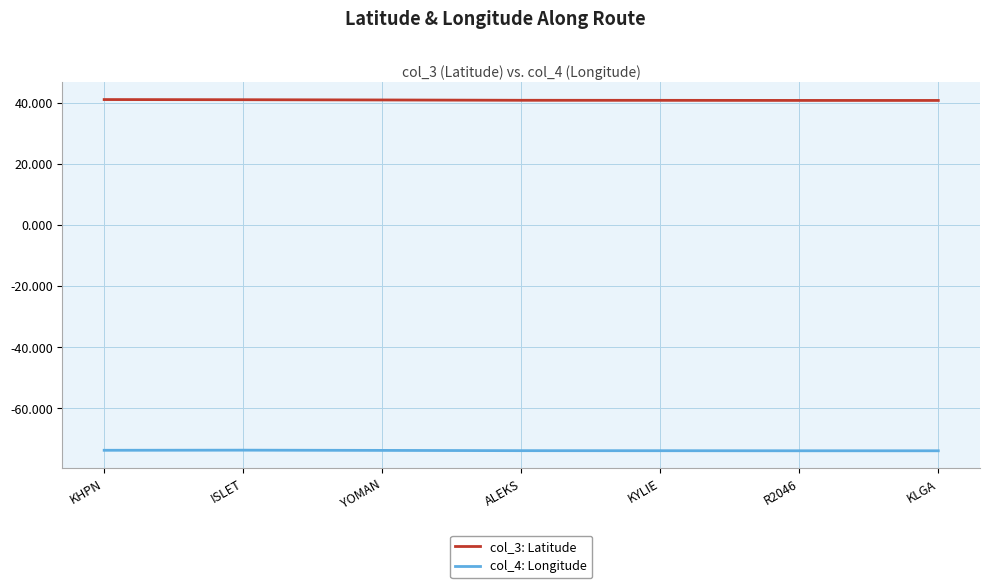

What is the maximum value for col_4: Longitude?

-73.7